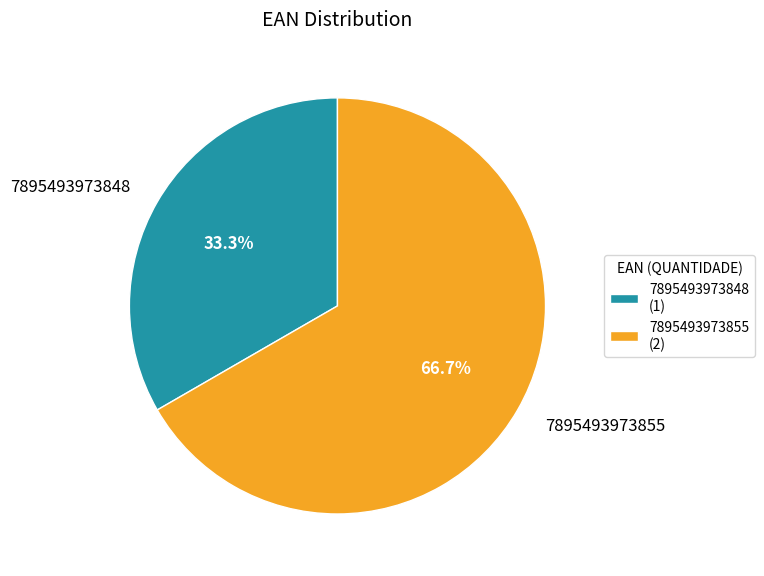

Is it true that 7895493973848 is 33% of the pie?

True